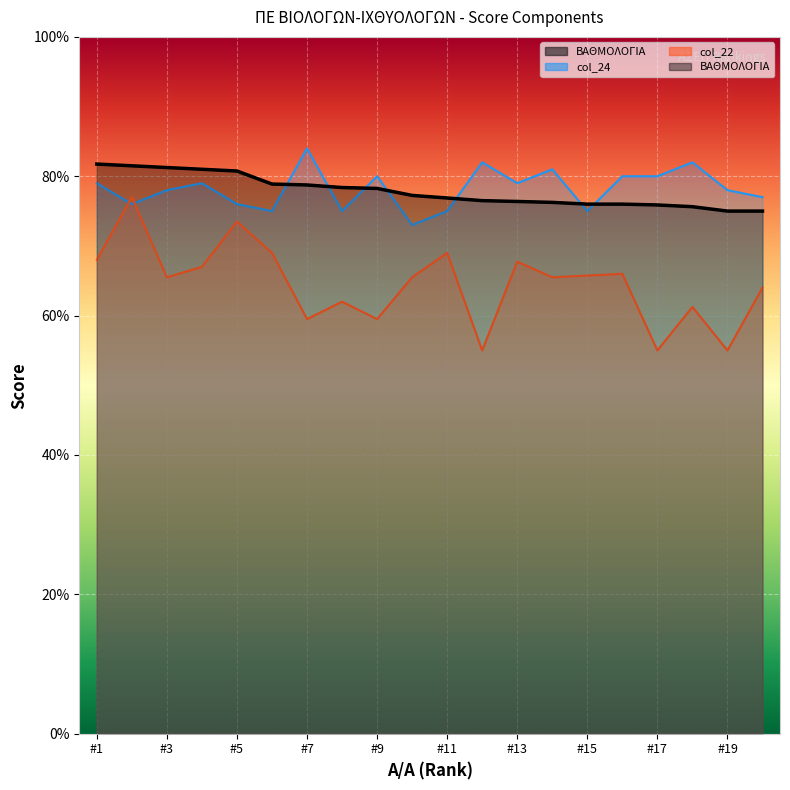

Reading right to left, list all the values displayed in this chart.

ΒΑΘΜΟΛΟΓΙΑ: 75.0	75.0	75.6	75.9	76.0	76.0	76.2	76.4	76.5	76.9	77.2	78.2	78.4	78.8	78.9	80.8	81.0	81.2	81.5	81.8
col_24: 77.0	78.0	82.0	80.0	80.0	75.0	81.0	79.0	82.0	75.0	73.0	80.0	75.0	84.0	75.0	76.0	79.0	78.0	76.0	79.0
col_22: 64.0	55.0	61.2	55.0	66.0	65.8	65.5	67.8	55.0	69.0	65.5	59.5	62.0	59.5	69.0	73.5	67.0	65.5	77.0	68.0